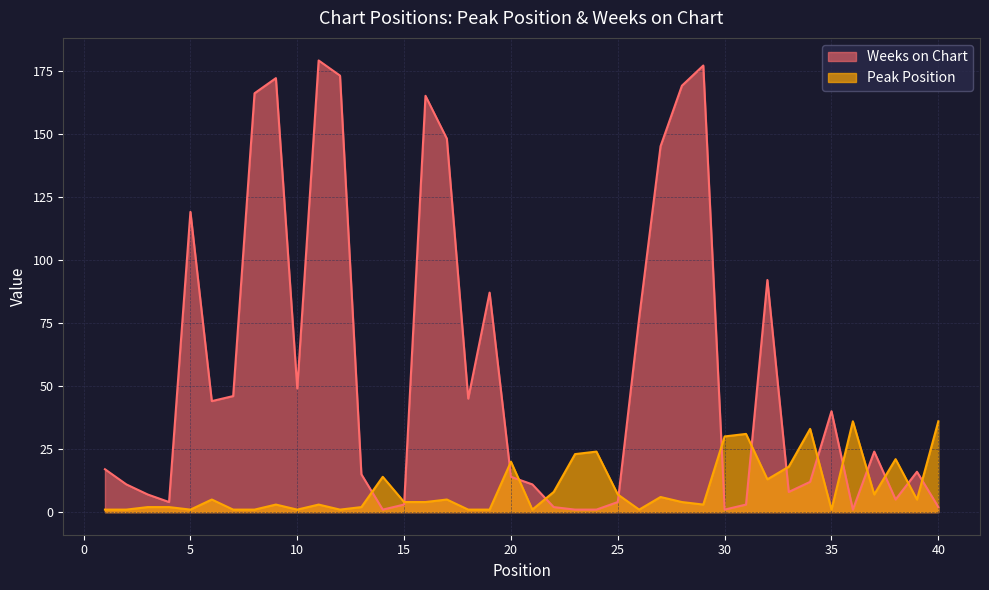

Which series has the largest total across all categories?

Weeks on Chart